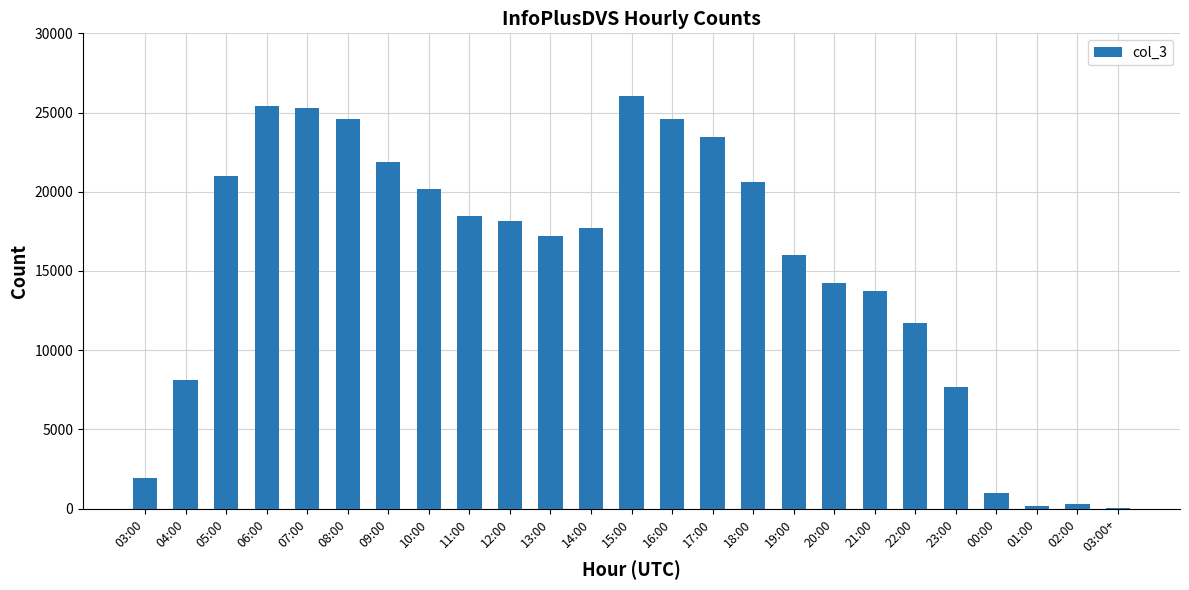

Is it true that the value at 04:00 is 8131?

True